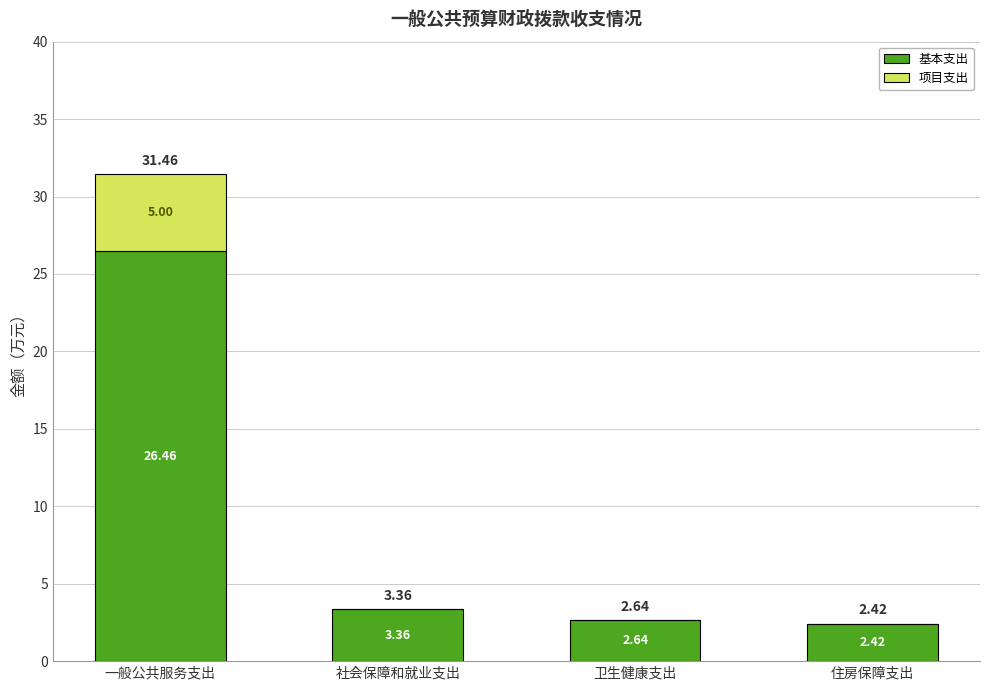

At which category is the sum across all series the highest?

一般公共服务支出